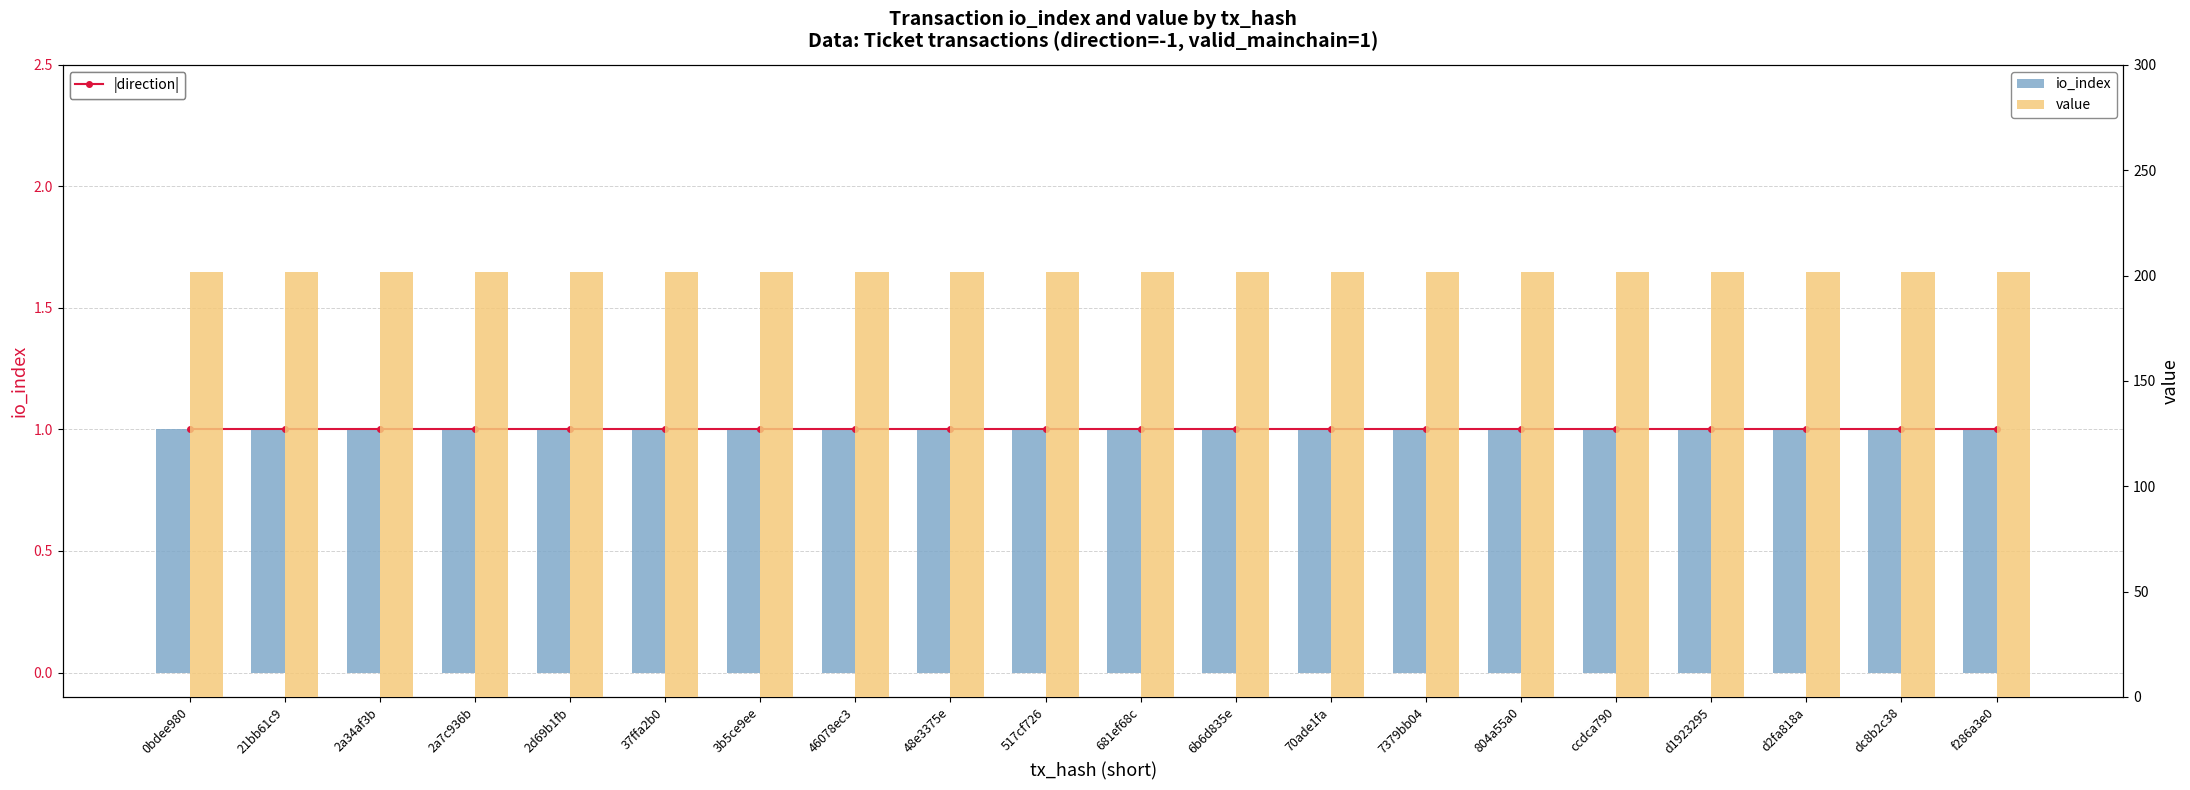

What is the approximate value of value at 517cf726?

201.8